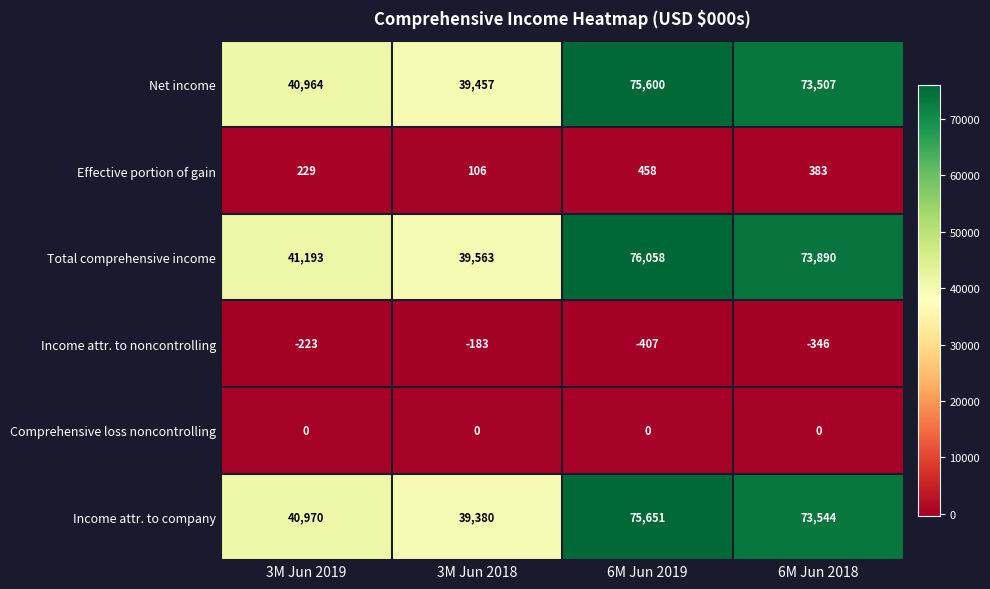

At which label does Income attr. to company first exceed 73544?

6M Jun 2019